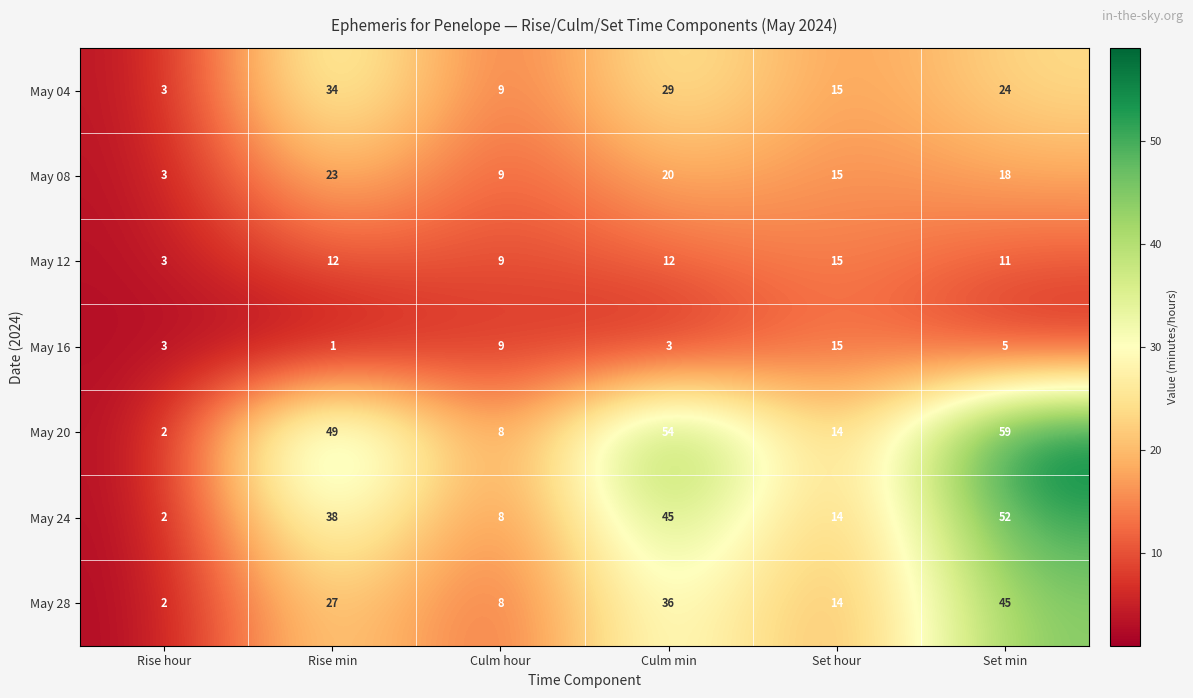

Which series has the widest spread of values?

May 20